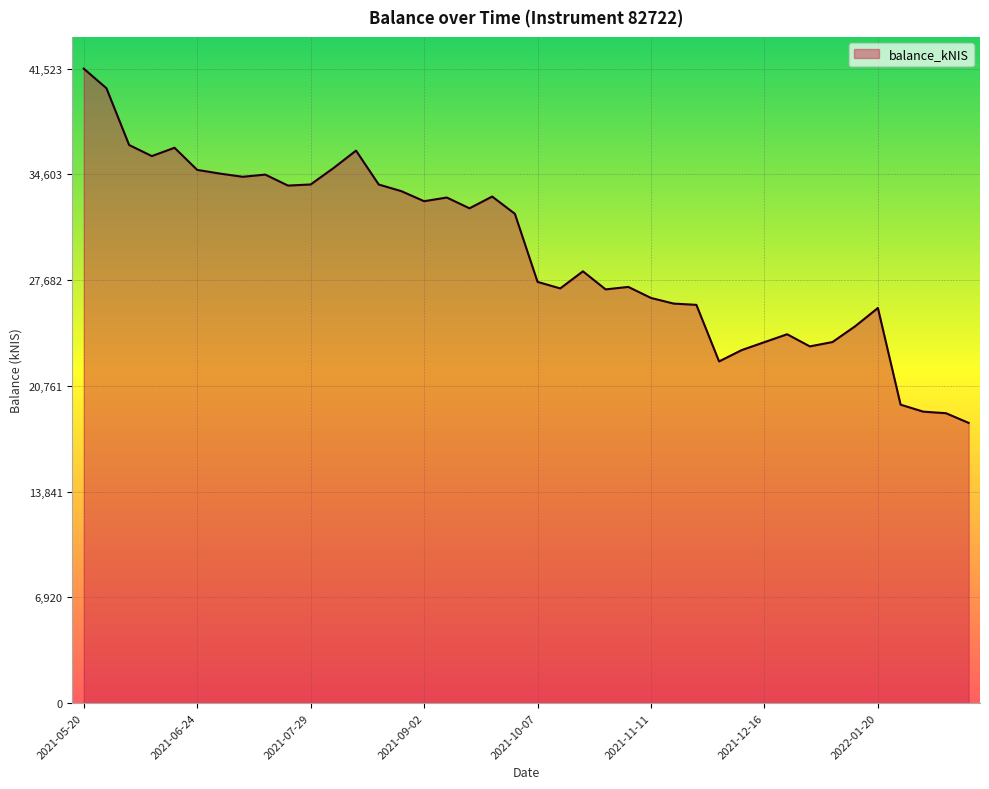

What is the difference between the maximum and minimum values?

23187.1